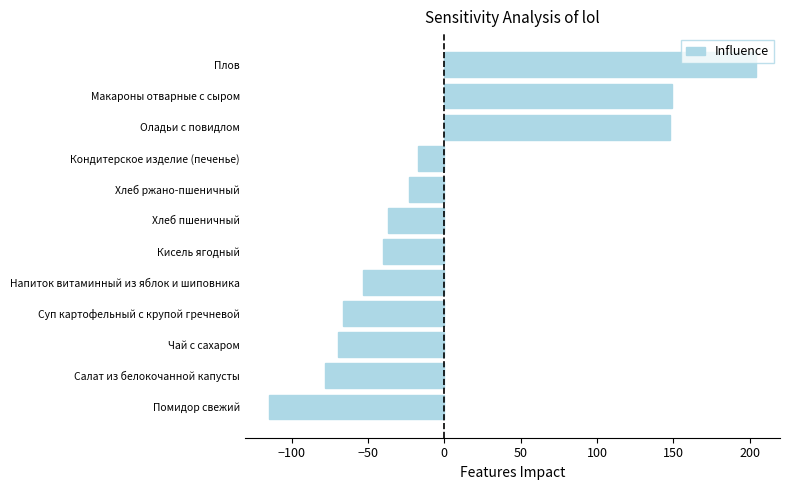

What is the smallest value displayed?

-114.8